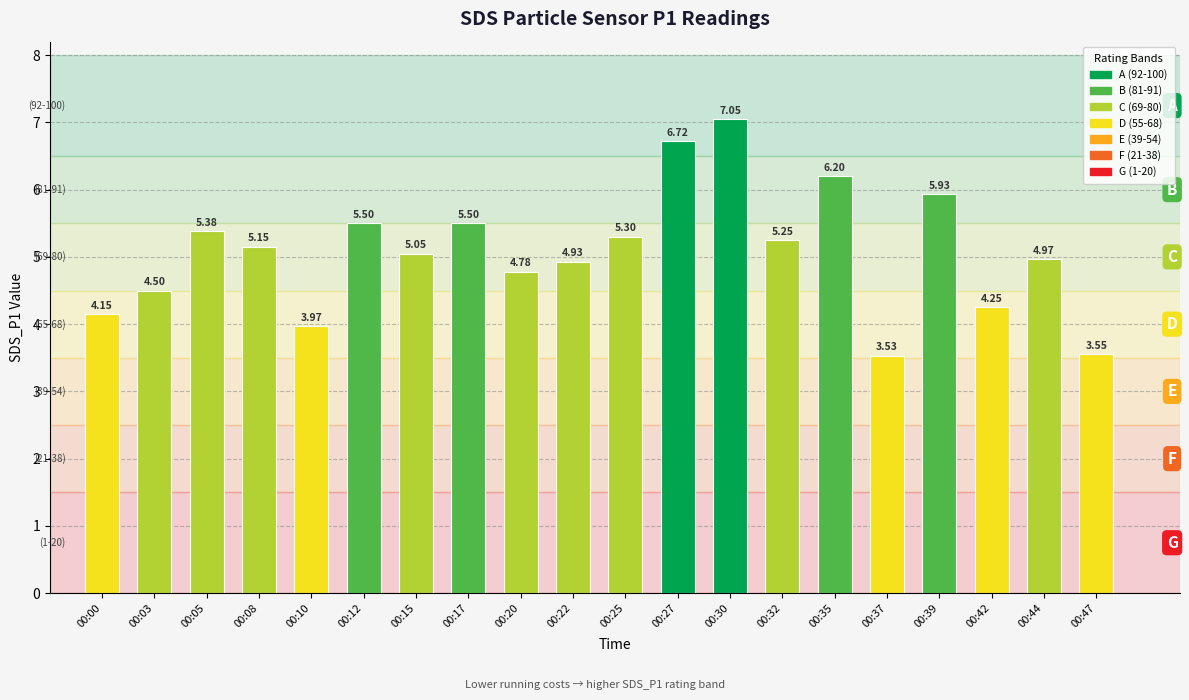

What is the sum of all values?

101.7